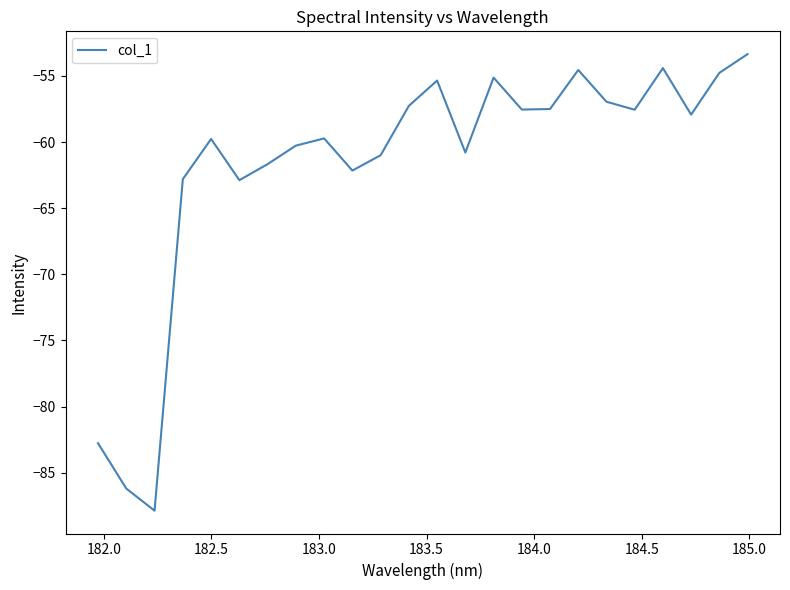

What is the smallest value displayed?

-87.9